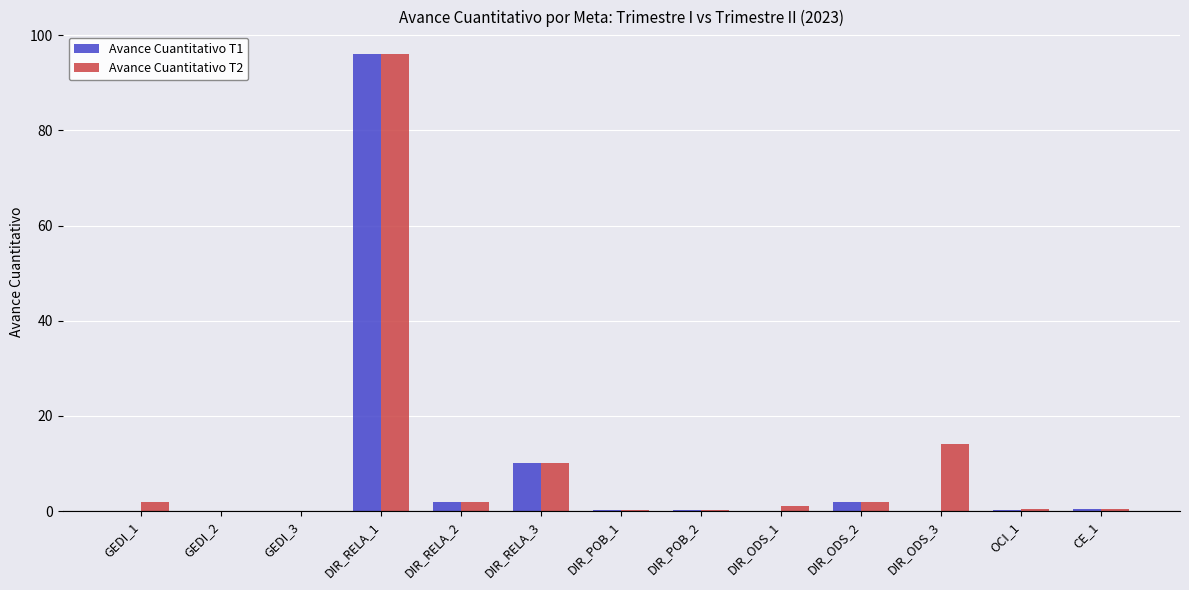

At which category is the sum across all series the highest?

DIR_RELA_1